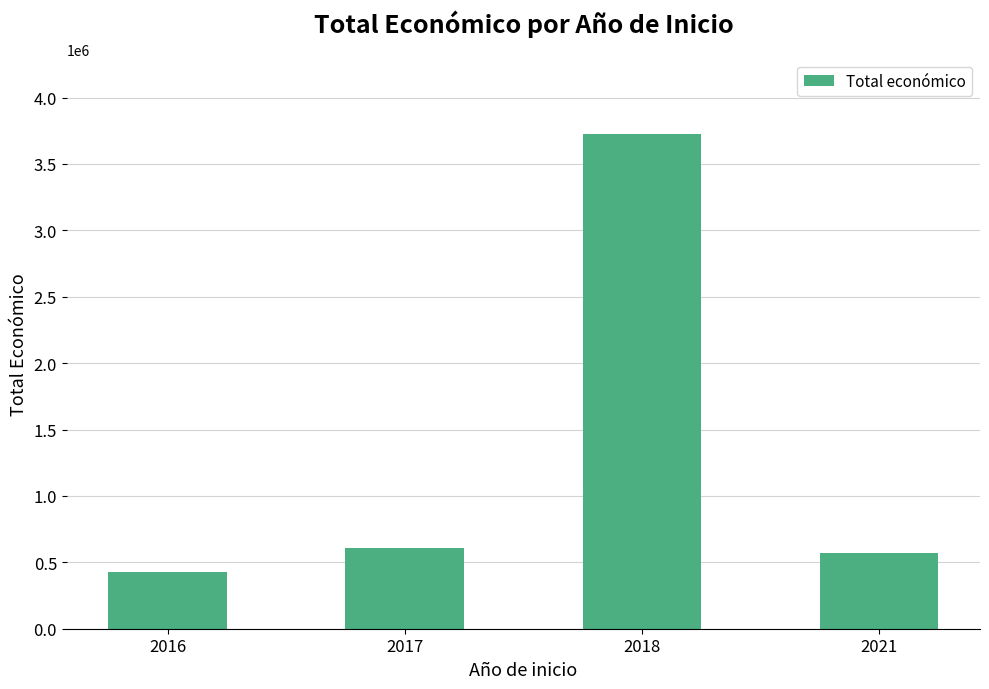

The chart shows a value of 3728998 at 2018. True or false?

True